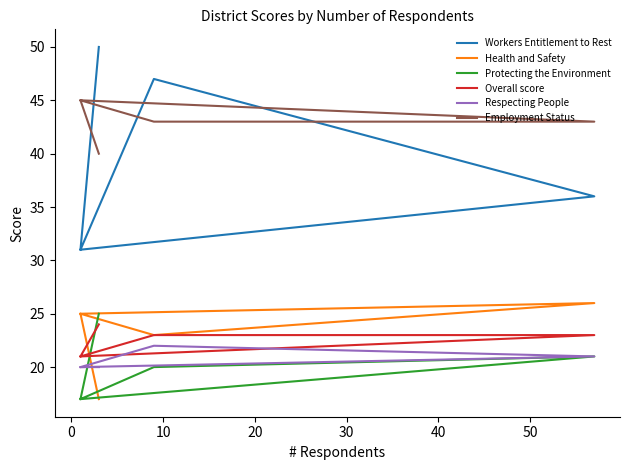

What is the difference between the second highest and second lowest values in the Respecting People series?

1